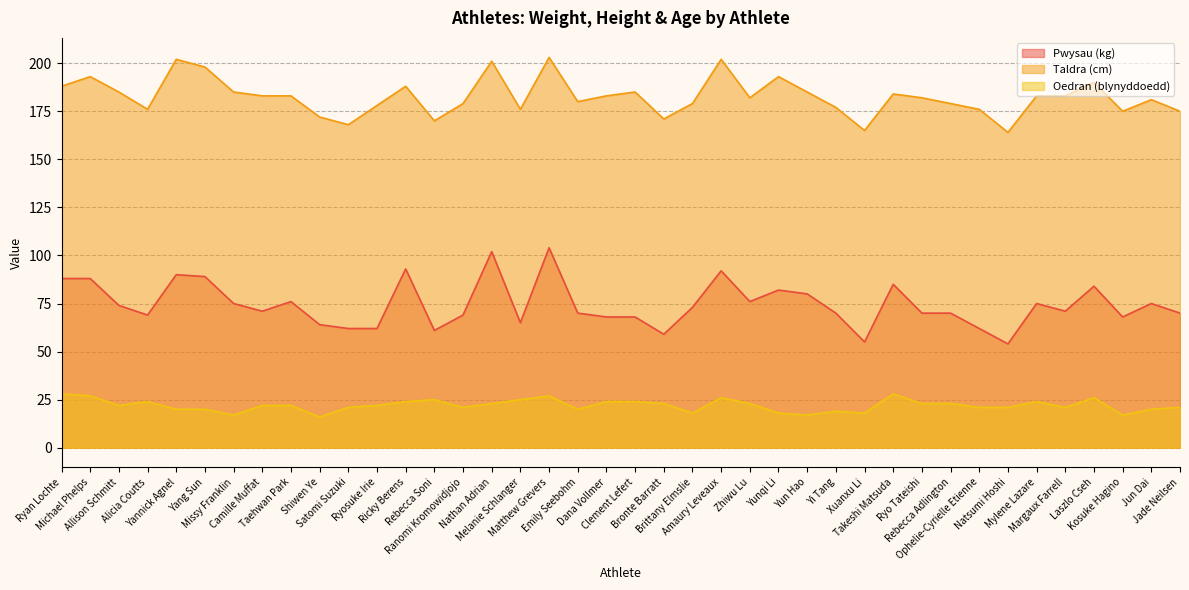

Reading left to right, what are all the values shown in this chart?

Pwysau (kg): 88	88	74	69	90	89	75	71	76	64	62	62	93	61	69	102	65	104	70	68	68	59	73	92	76	82	80	70	55	85	70	70	62	54	75	71	84	68	75	70
Taldra (cm): 188	193	185	176	202	198	185	183	183	172	168	178	188	170	179	201	176	203	180	183	185	171	179	202	182	193	185	177	165	184	182	179	176	164	183	183	190	175	181	175
Oedran (blynyddoedd): 28	27	22	24	20	20	17	22	22	16	21	22	24	25	21	23	25	27	20	24	24	23	18	26	23	18	17	19	18	28	23	23	21	21	24	21	26	17	20	21